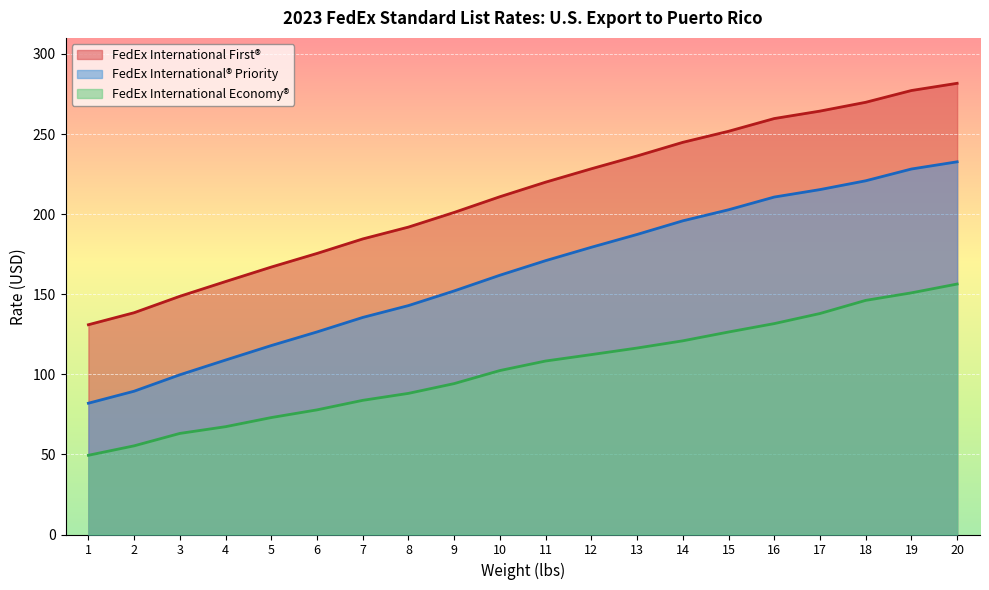

True or false: FedEx International® Priority and FedEx International Economy® intersect in this chart.

False